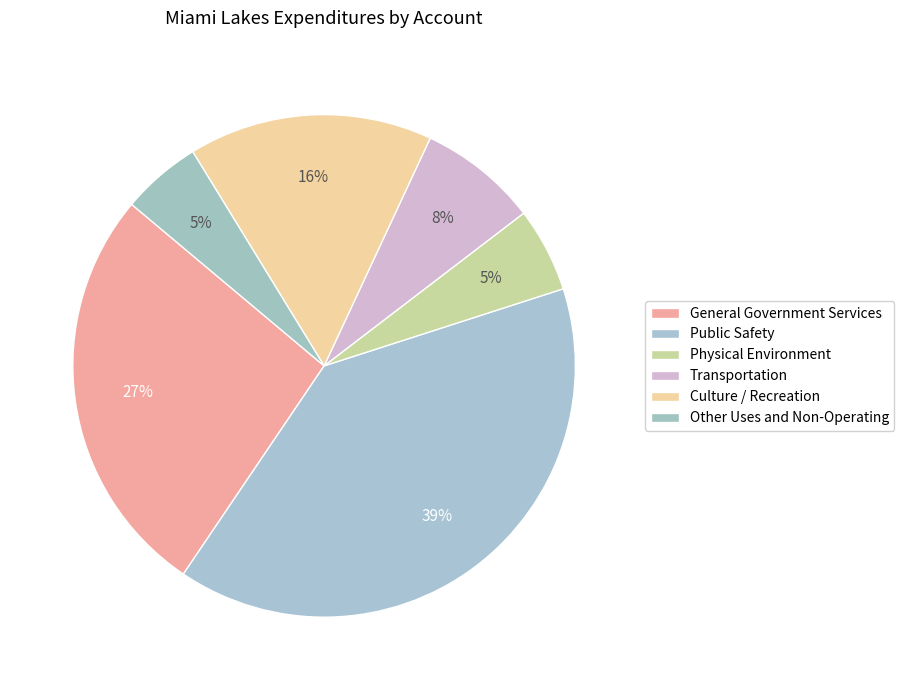

The Physical Environment slice represents 5% of the pie. True or false?

True